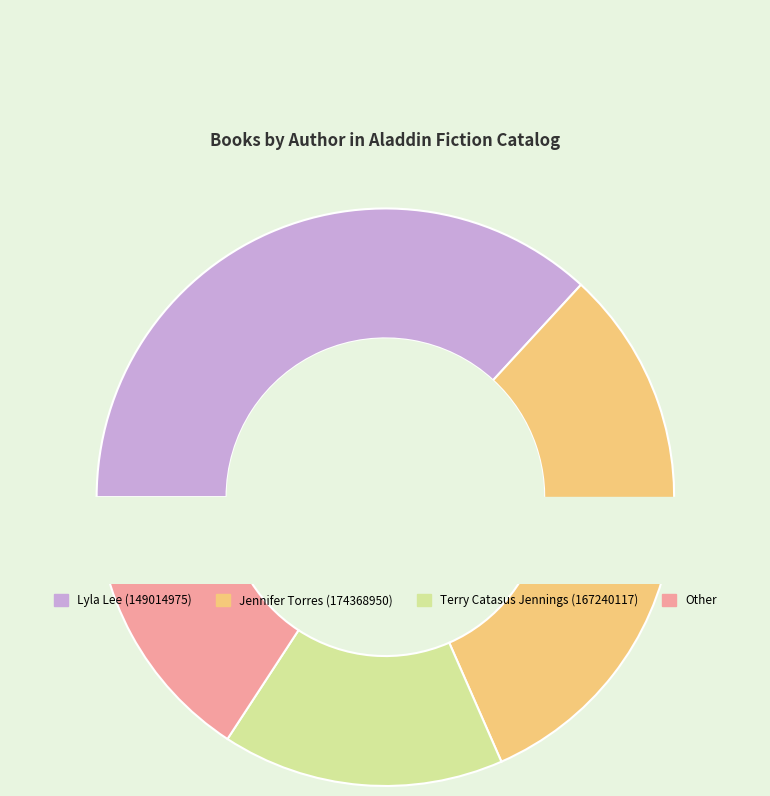

Which has a higher value, Terry Catasus Jennings (167240117) or Other?

Terry Catasus Jennings (167240117)